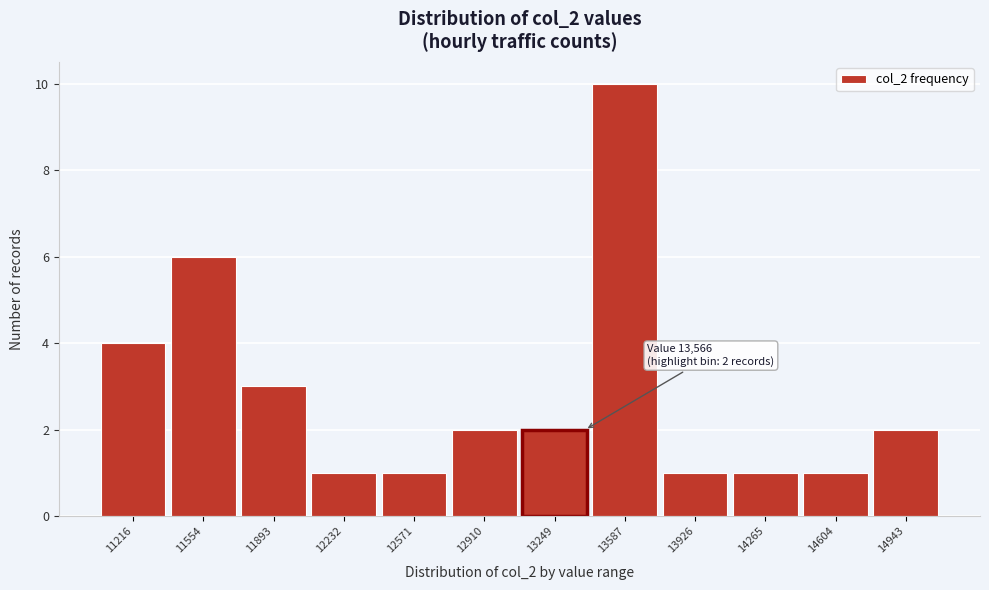

Reading right to left, transcribe all the data shown in this chart.

14943=2	14604=1	14265=1	13926=1	13587=10	13249=2	12910=2	12571=1	12232=1	11893=3	11554=6	11216=4